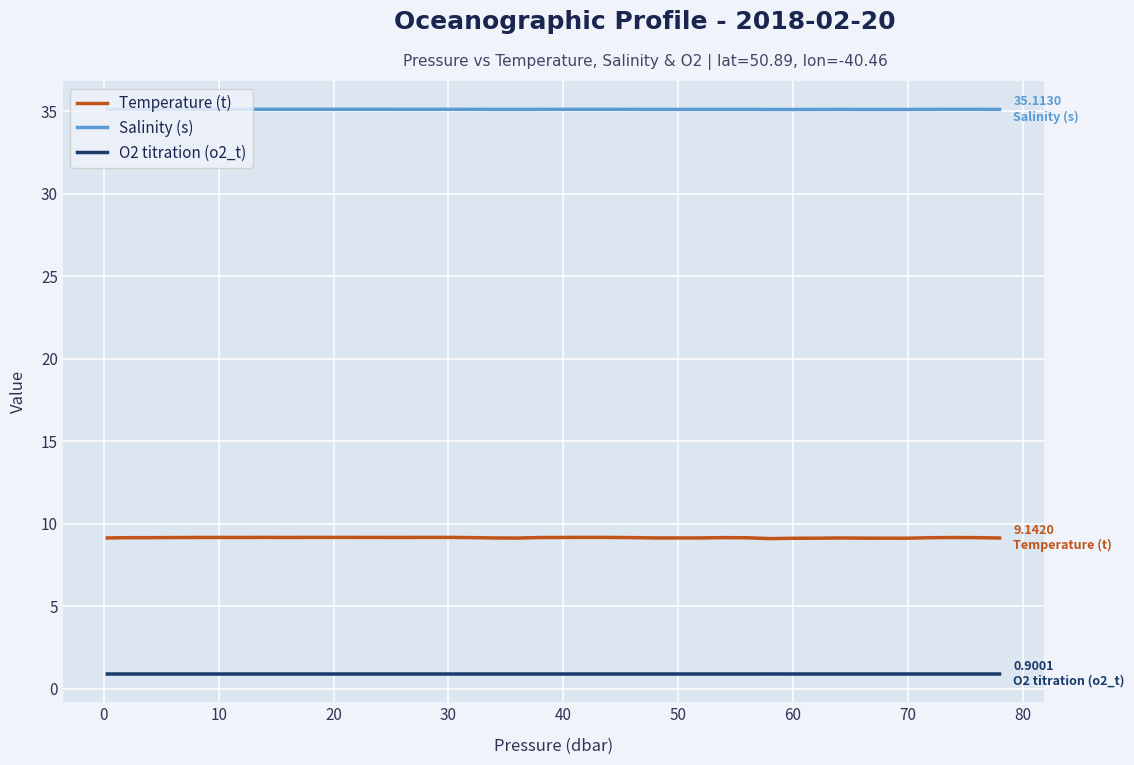

Which series has the largest total across all categories?

Salinity (s)